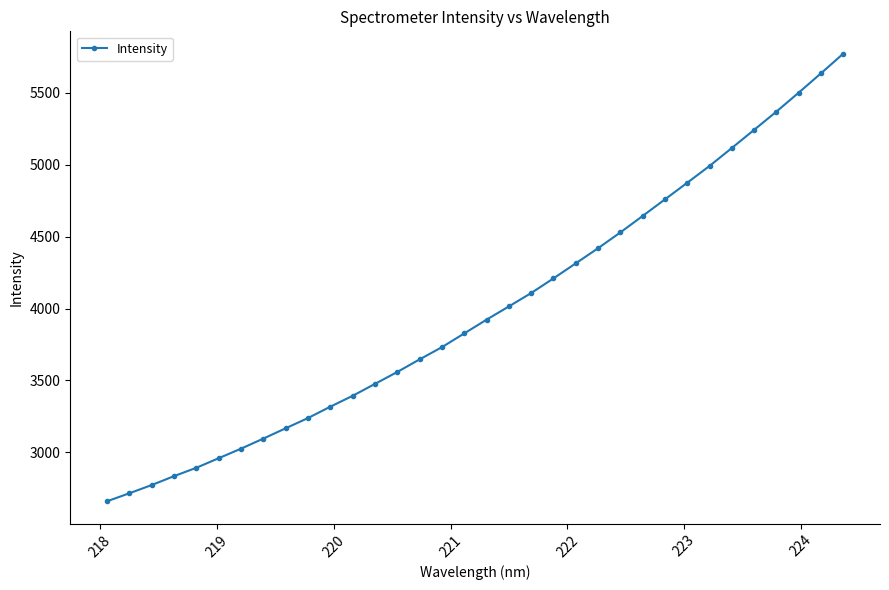

True or false: the data has more than 0 interior local peaks.

False